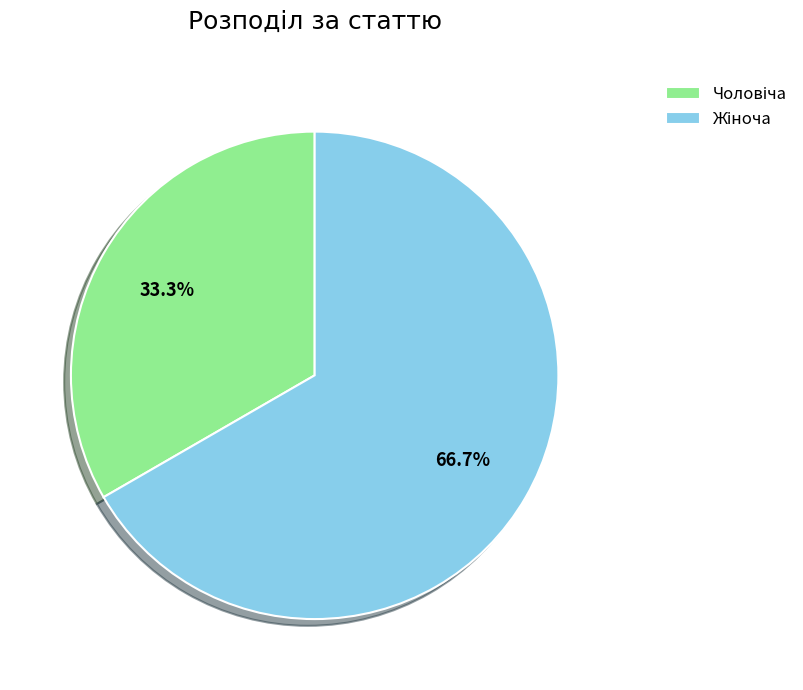

Does any single category account for the majority?

Yes